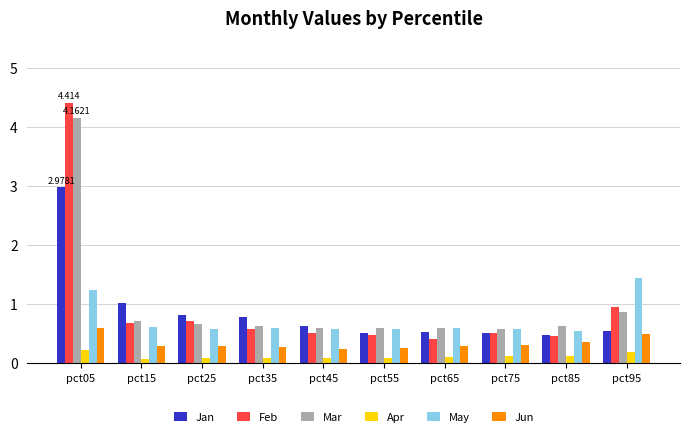

What is the minimum value for May?

0.5